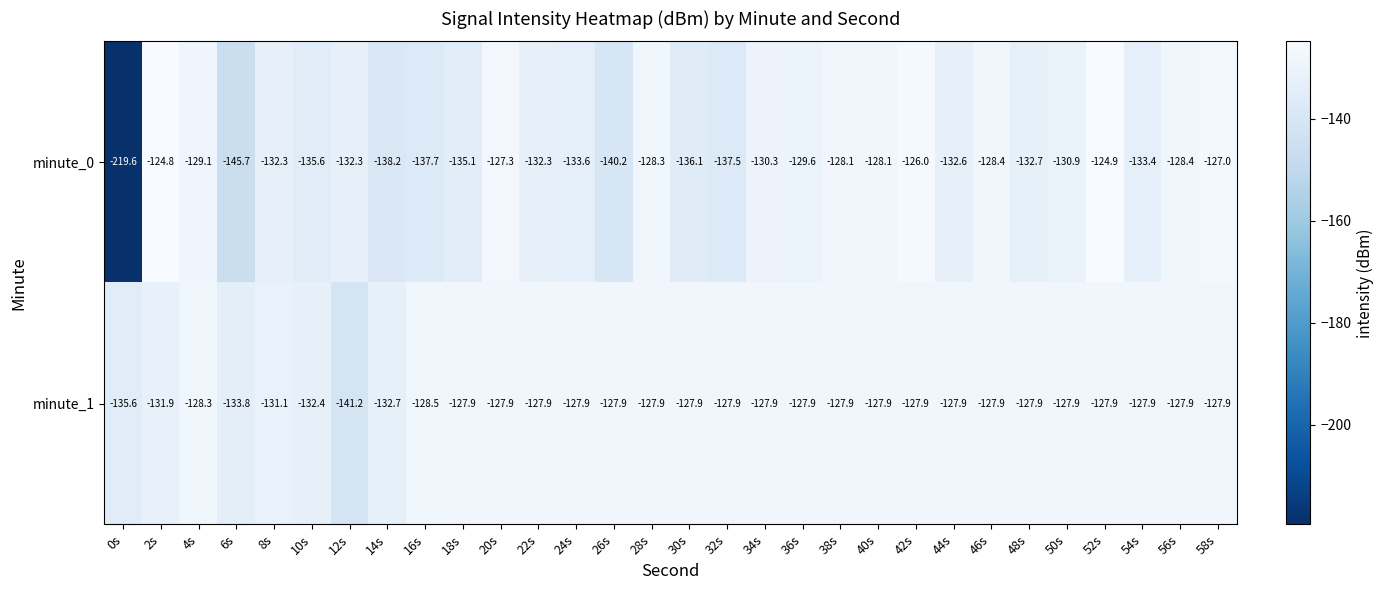

At which label does minute_0 first exceed -132?

2s